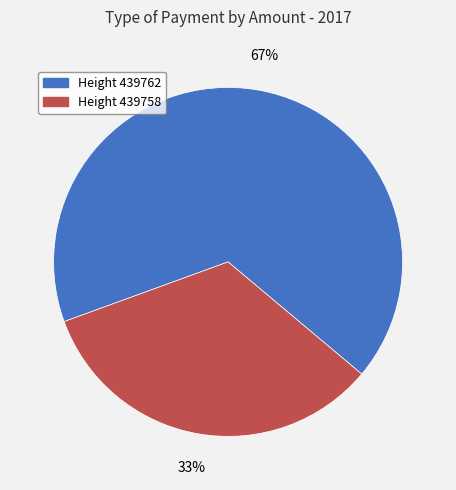

Approximately how many times larger is the value at Height 439762 compared to Height 439758?

2.0